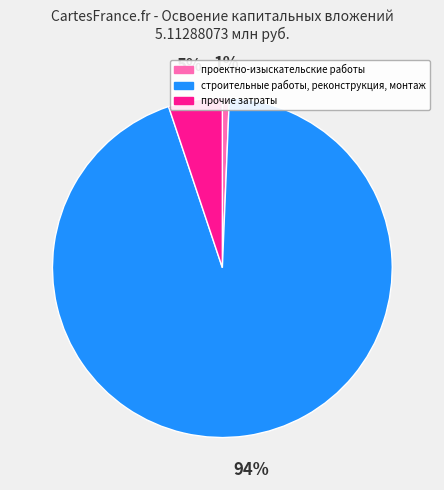

Is the sum of прочие затраты and проектно-изыскательские работы greater than half?

No